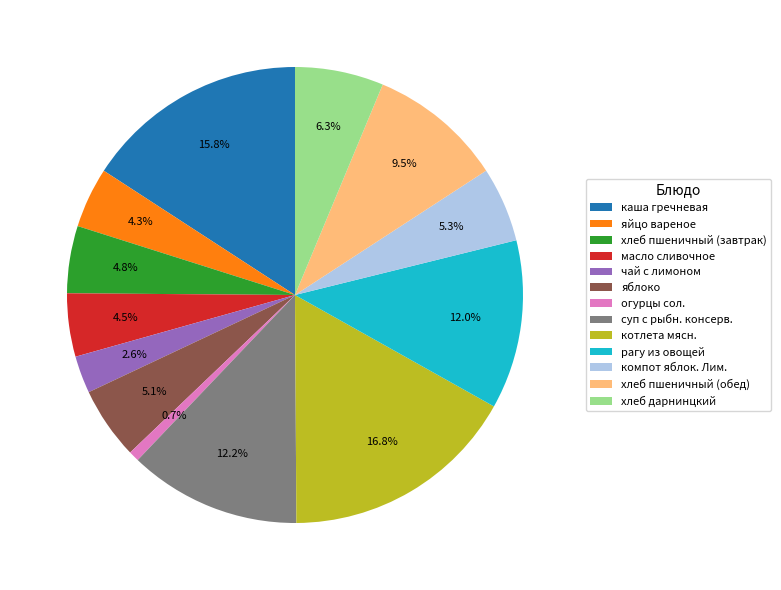

The огурцы сол. slice represents 11% of the pie. True or false?

False